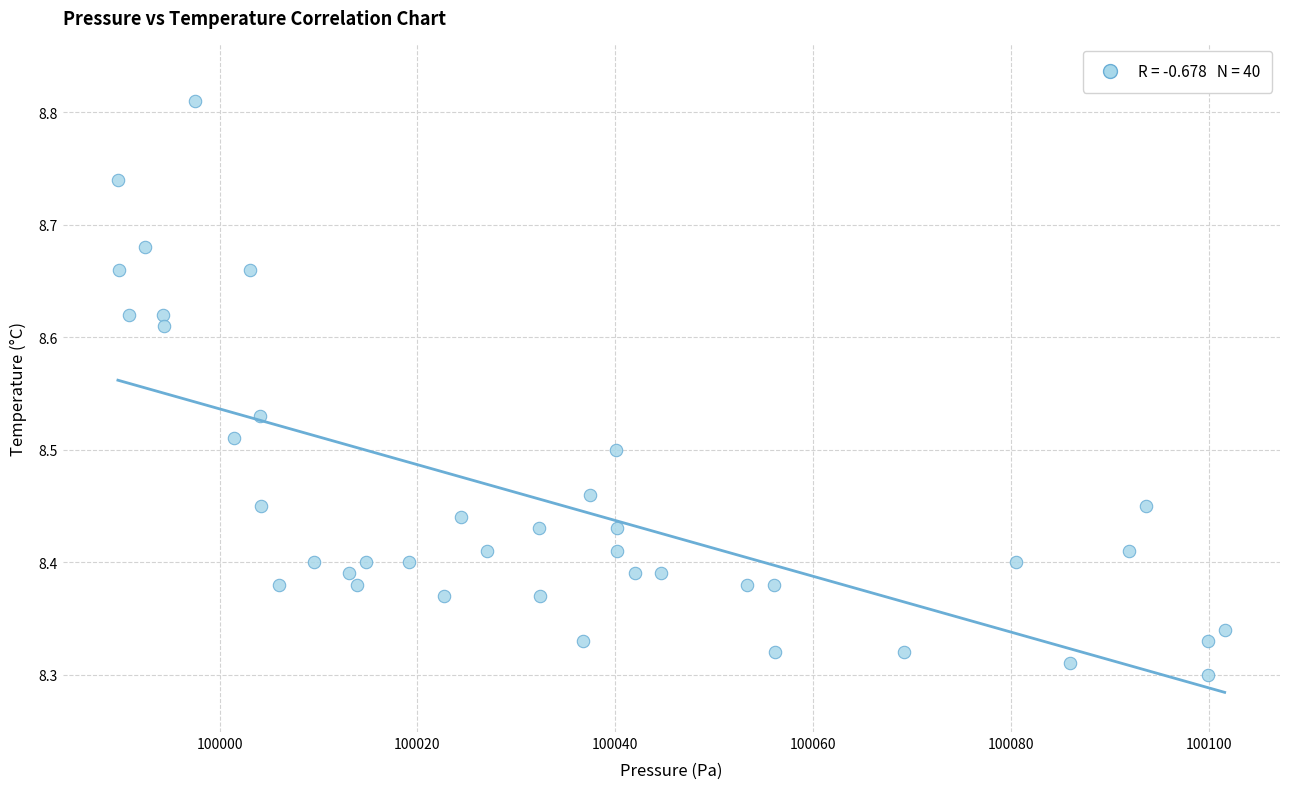

What is the range of X values (max minus min)?

111.9